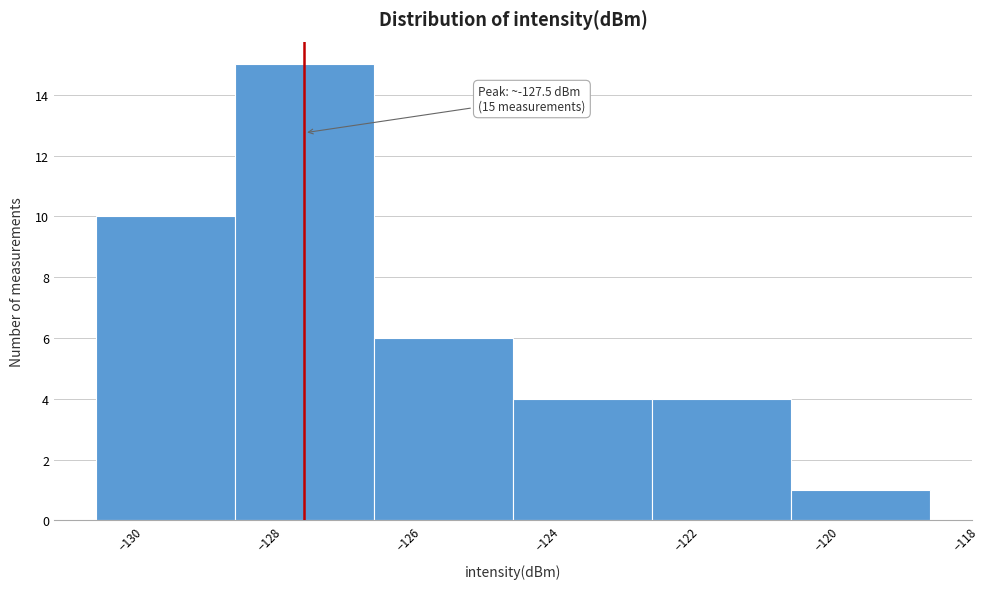

Which range on the x-axis has the tallest bar?

-128.5 to -126.5